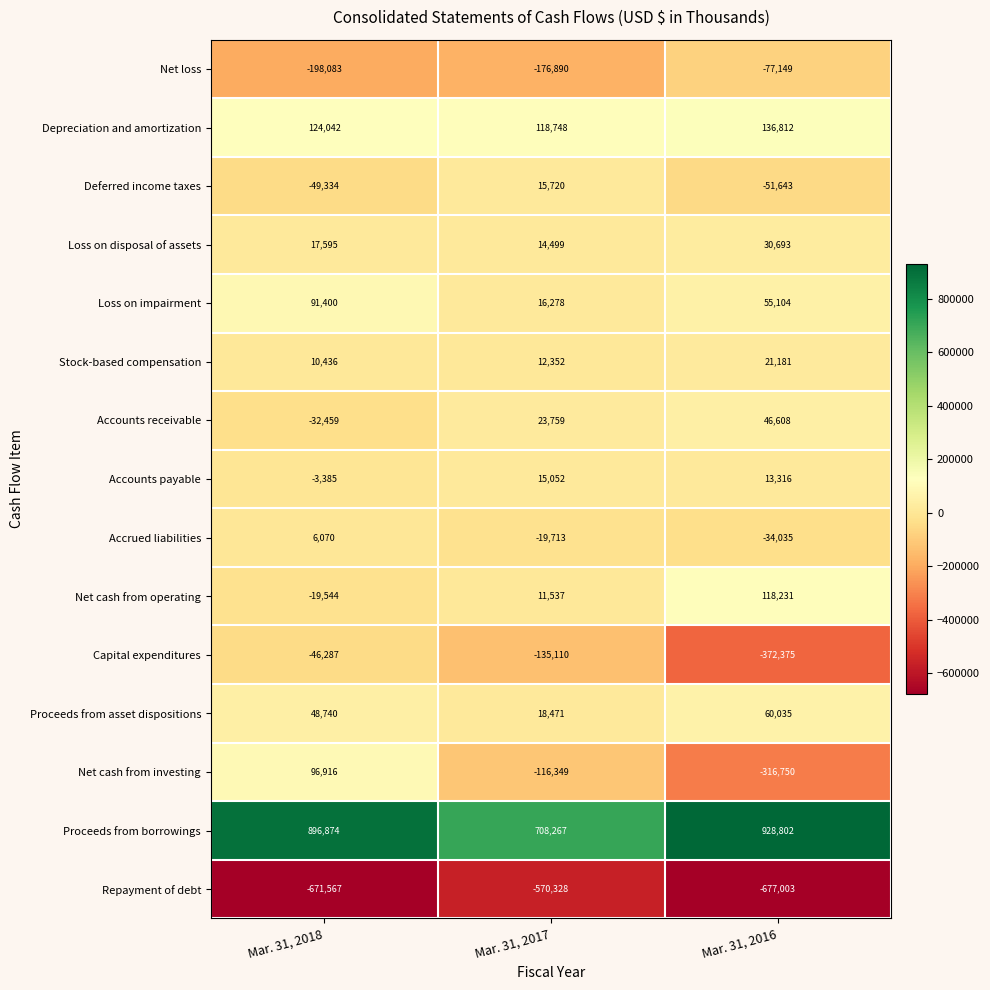

What is the average value of the Loss on disposal of assets series?

20929